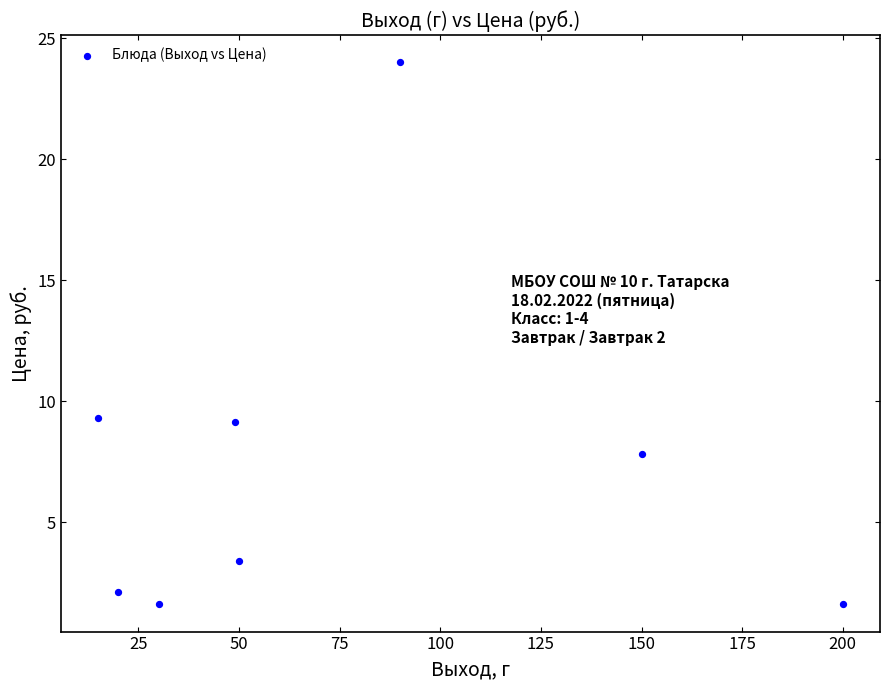

What is the range of X values (max minus min)?

185.0